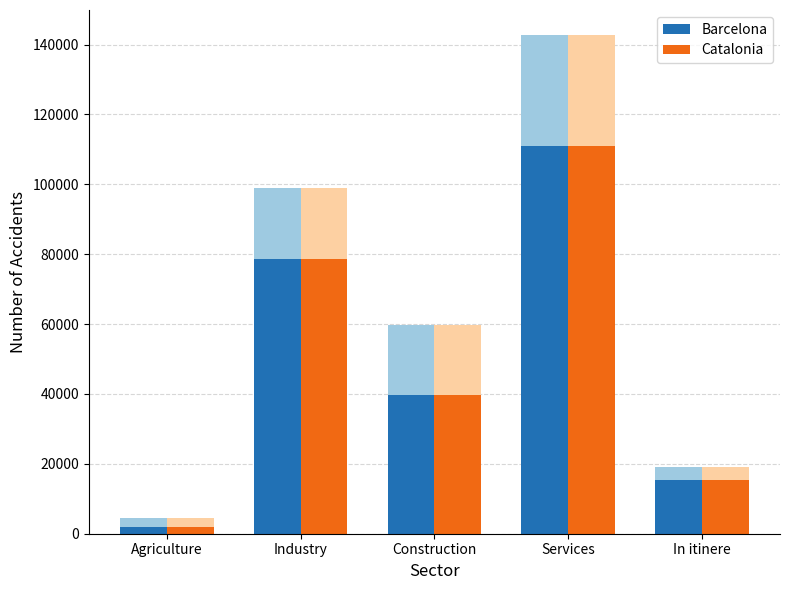

How many values in the Barcelona series are below 39612?

2